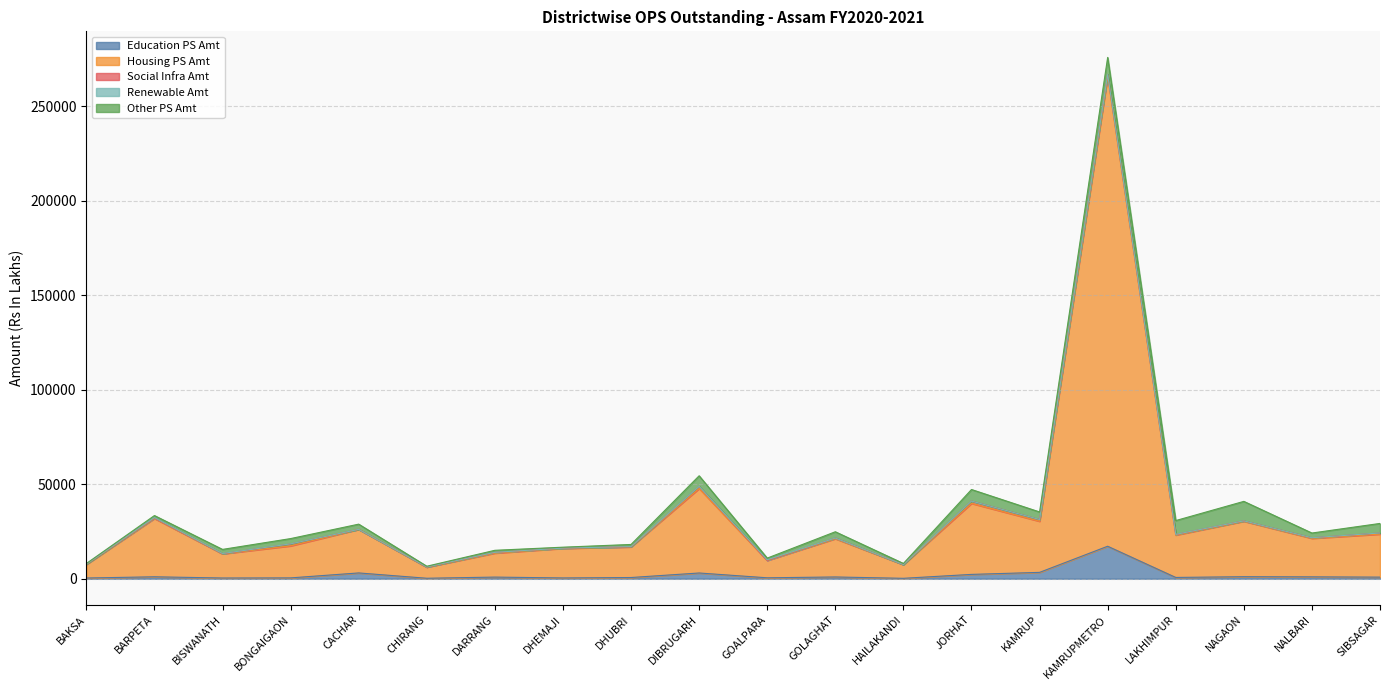

Reading right to left, what are all the values shown in this chart?

Education PS Amt: 841.5	987.1	1065.7	674.3	17182.6	3353.8	2285.4	212.1	926.2	482.8	3029.0	633.6	407.3	860.6	243.0	3060.4	435.2	376.6	1016.9	368.8
Housing PS Amt: 22770.2	20393.3	29334.1	22431.5	248482.7	27058.4	37581.5	7262.8	20254.8	9194.9	44730.7	16227.9	15647.8	12698.7	5897.7	23060.2	16960.9	12801.9	30870.5	7177.0
Social Infra Amt: 585.8	294.9	216.8	308.0	1132.9	913.2	1221.5	0.0	333.8	4.7	1084.9	0.0	126.9	365.1	2.6	0.0	993.3	51.8	185.9	127.5
Renewable Amt: 11.0	6.8	2.5	55.1	0.0	11.9	0.0	15.5	3.5	333.9	10.8	134.8	11.4	32.0	91.0	9.2	62.0	101.7	271.0	35.8
Other PS Amt: 5041.1	2496.1	10303.9	7301.7	9044.7	3991.2	6115.9	589.0	3328.9	887.5	5611.9	1133.2	491.5	1078.1	377.5	2749.7	2784.9	2180.9	1083.7	337.6